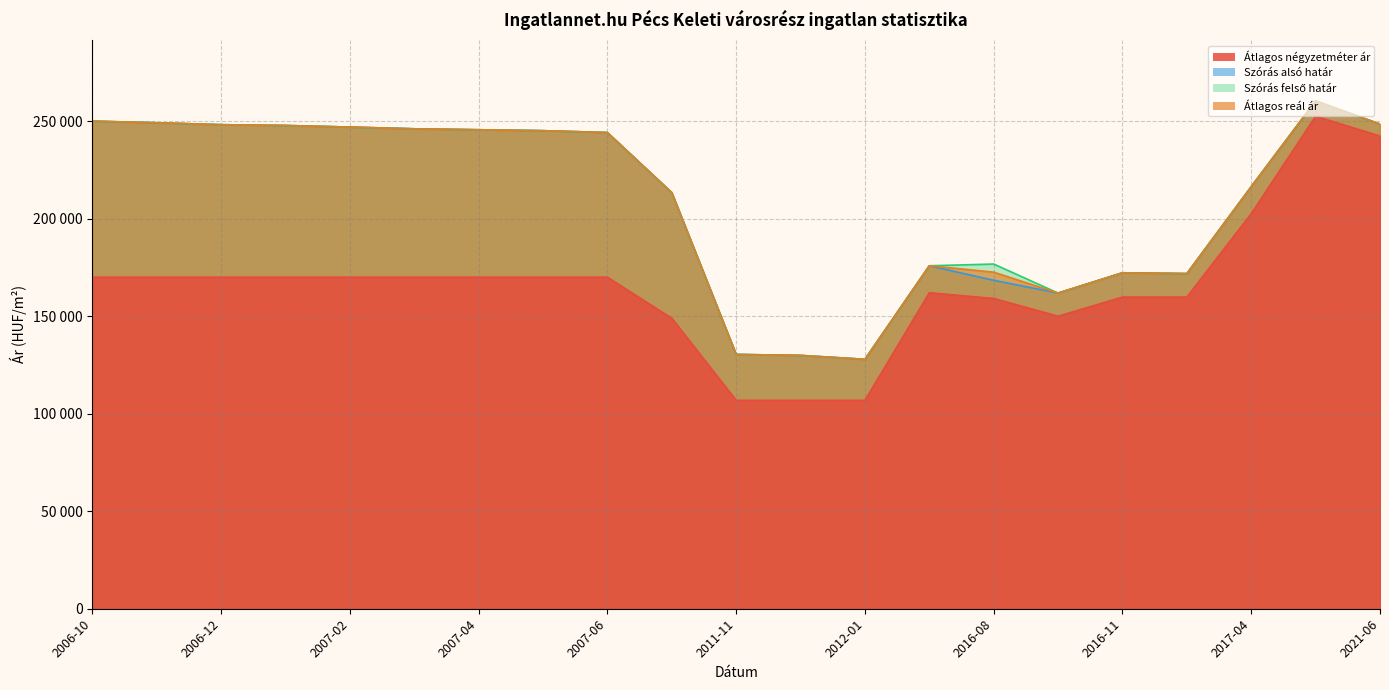

How many series are shown in this chart?

4